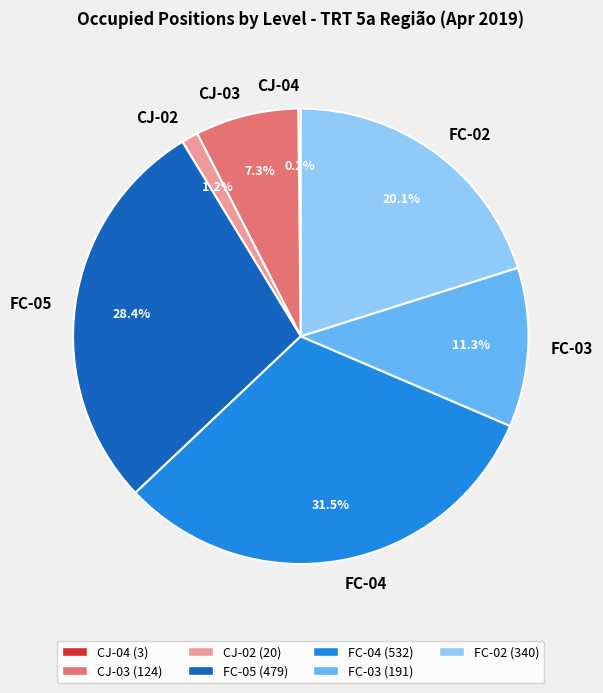

How much of the chart is everything except CJ-02?

98.8%